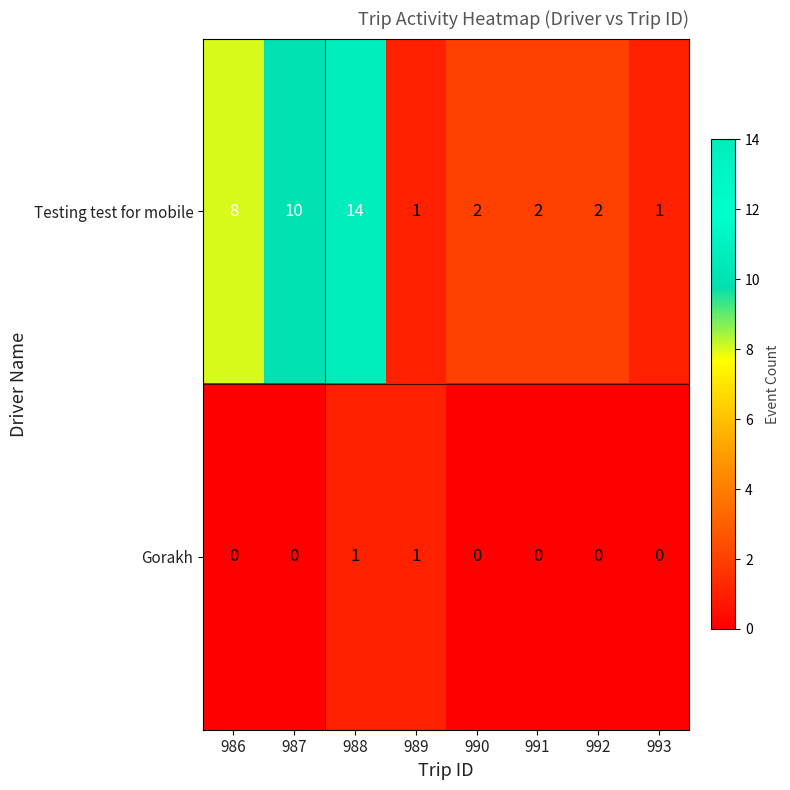

At 991, list the series in order from smallest to largest.

row_1, row_0